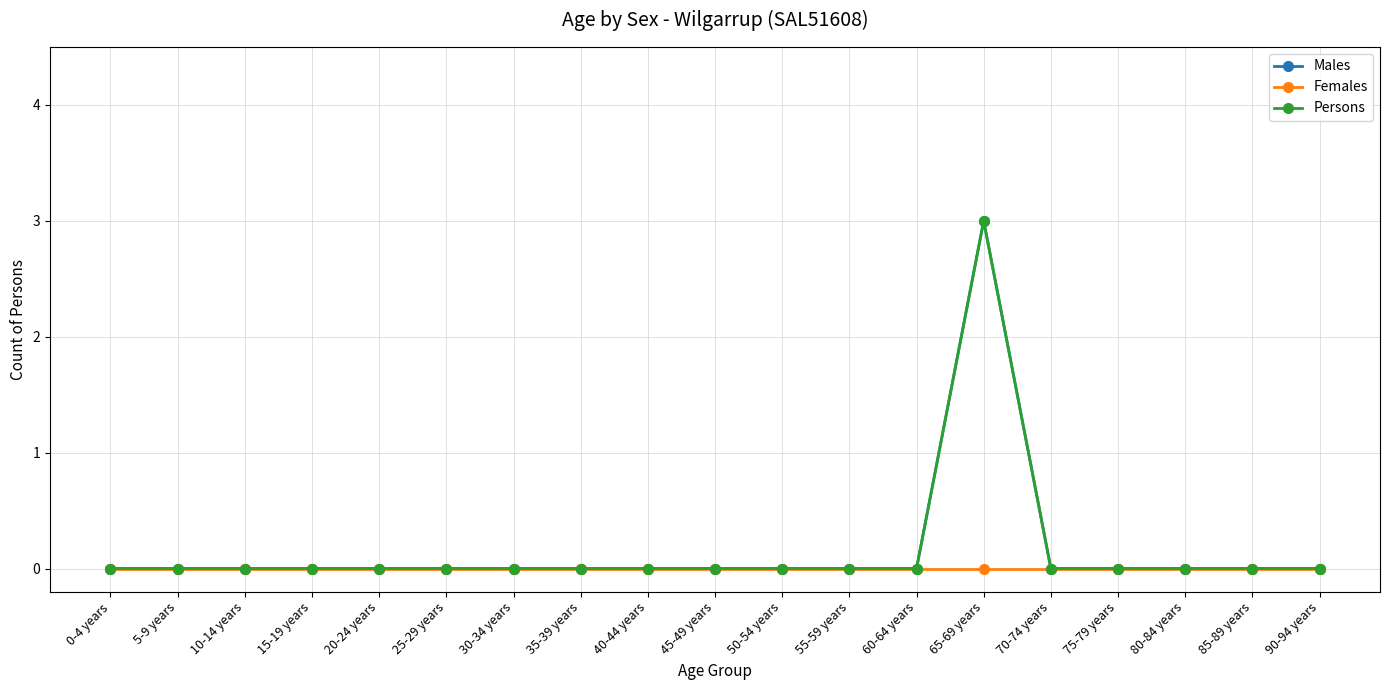

Is this an area chart (filled region under the line)?

No